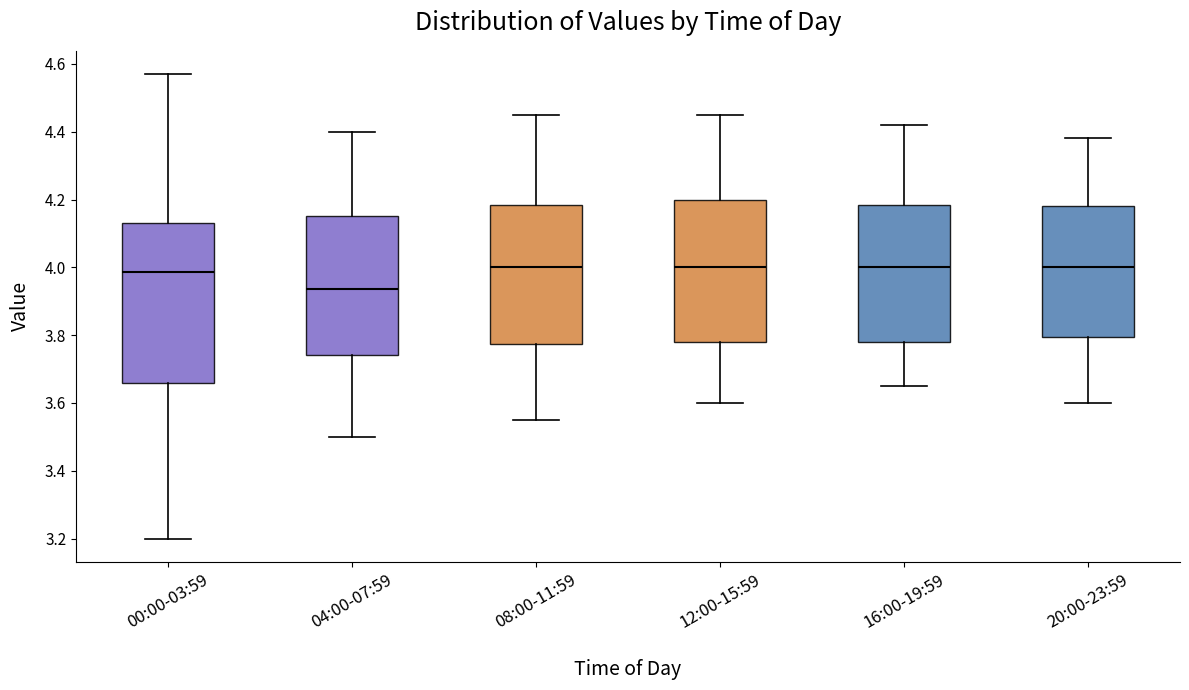

Which box's median line is the lowest?

04:00-07:59